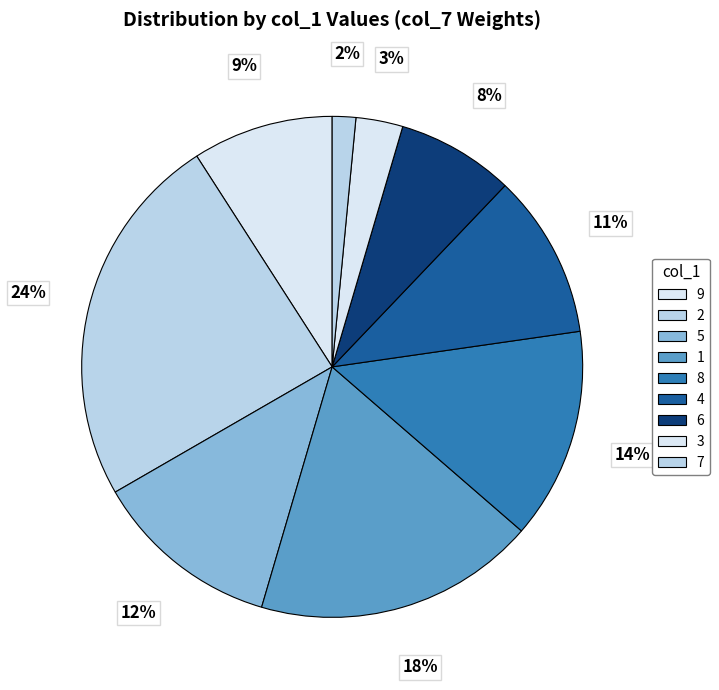

Is there a majority slice in this chart?

No